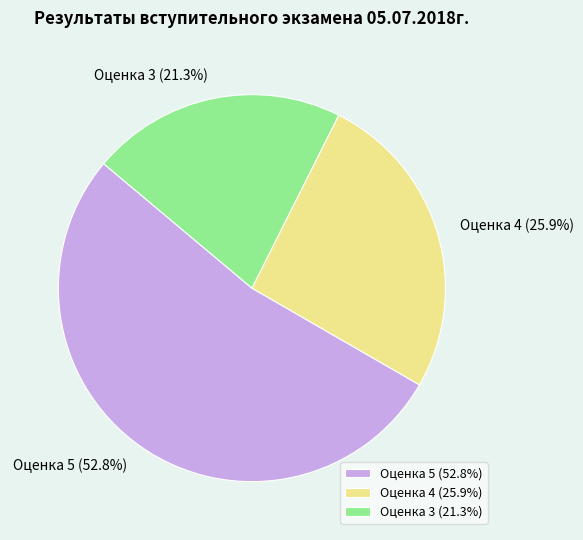

Which slice is the largest?

Оценка 5 (52.8%)